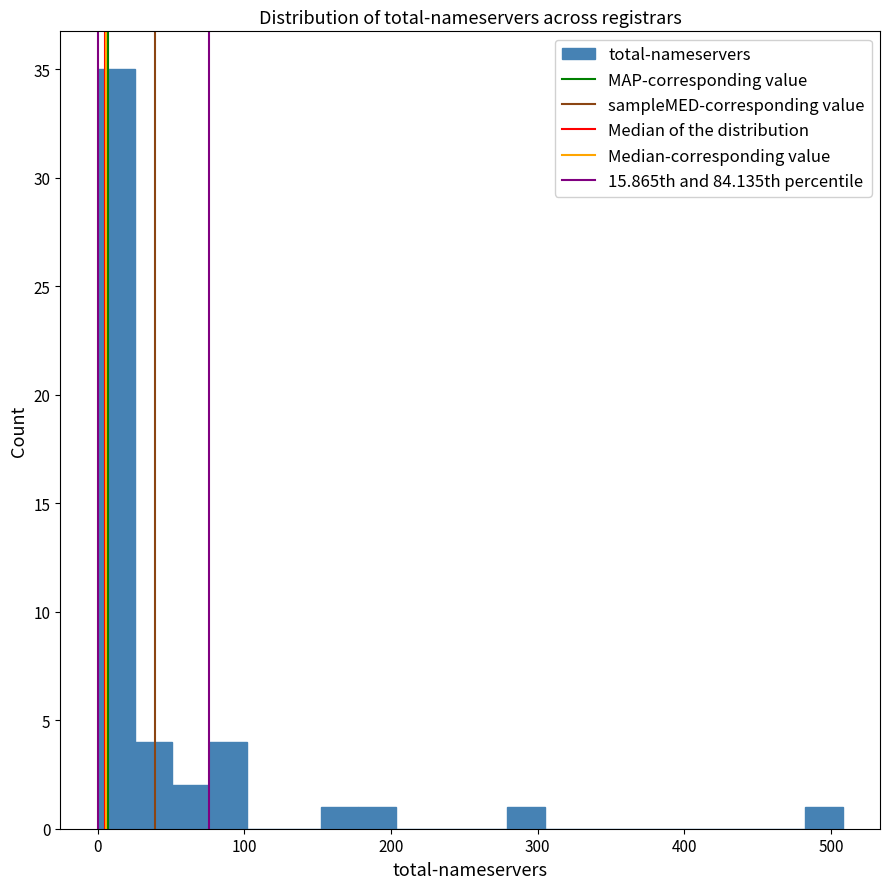

Around what value on the x-axis is the tallest bar? Give the approximate position of its centre, as read against the axis.

10